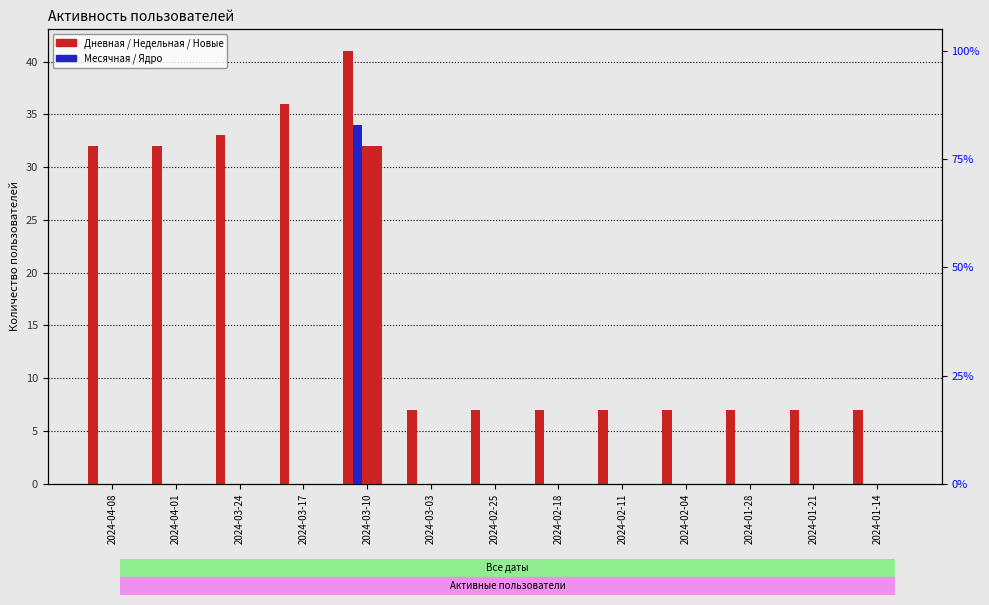

List the labels in order of Недельная value, largest first.

2024-03-10, 2024-04-08, 2024-04-01, 2024-03-24, 2024-03-17, 2024-03-03, 2024-02-25, 2024-02-18, 2024-02-11, 2024-02-04, 2024-01-28, 2024-01-21, 2024-01-14